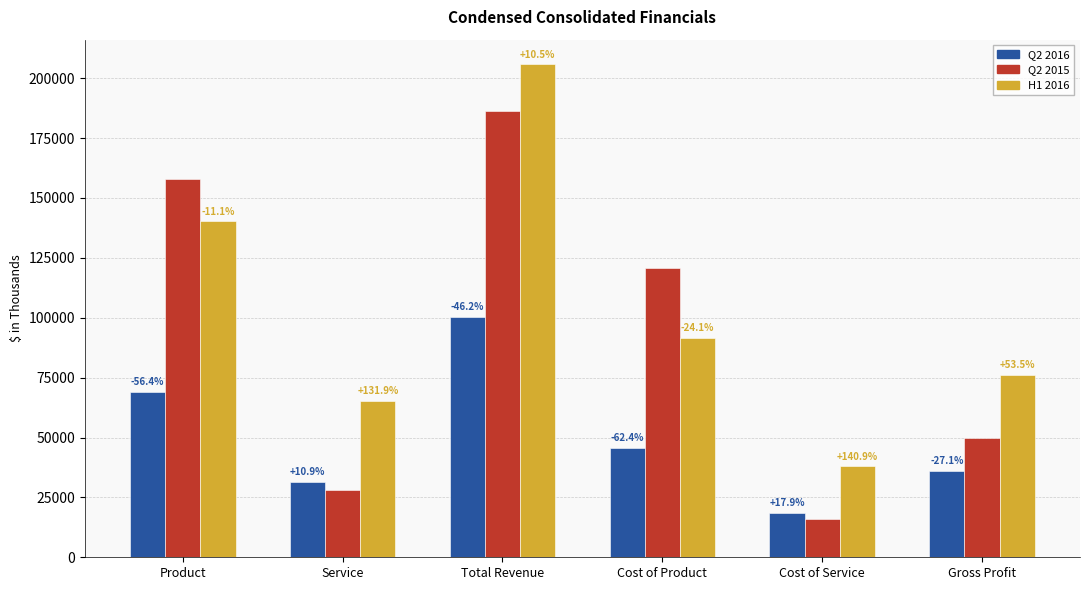

What is the value of the Q2 2015 bar at the 3rd from the left?

186161